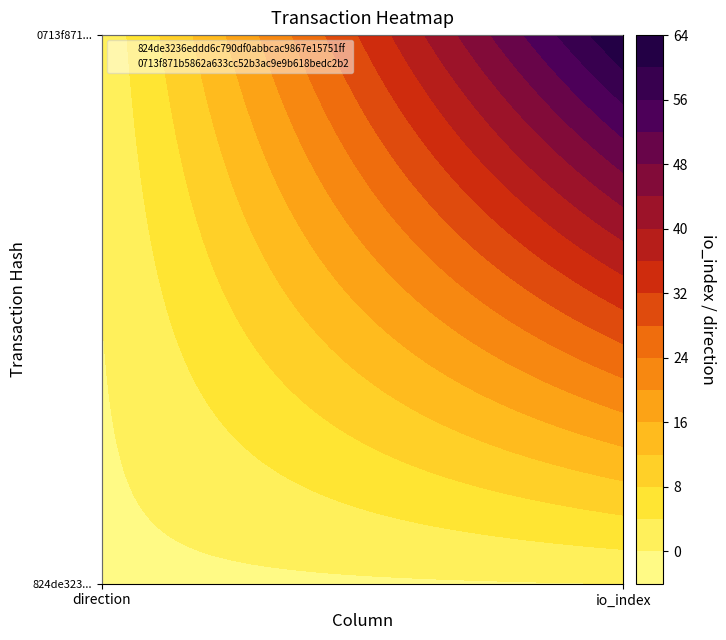

Which series has the largest range (max minus min)?

0713f871b5862a633cc52b3ac9e9b618bedc2b2